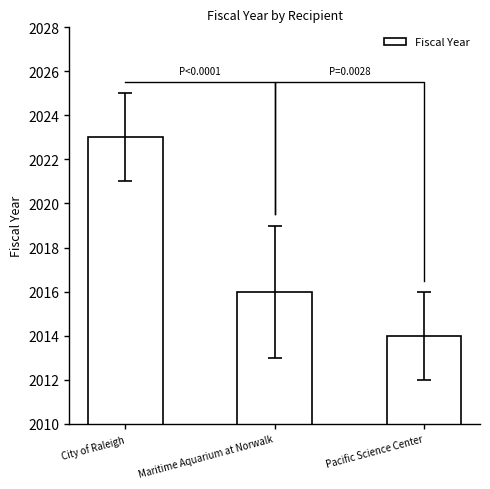

What position from the left is City of Raleigh?

1